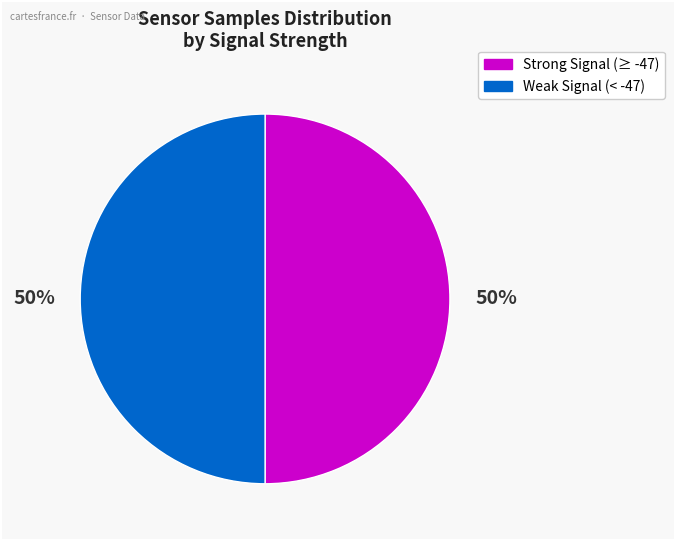

To the nearest percent, what is the average slice percentage?

50%